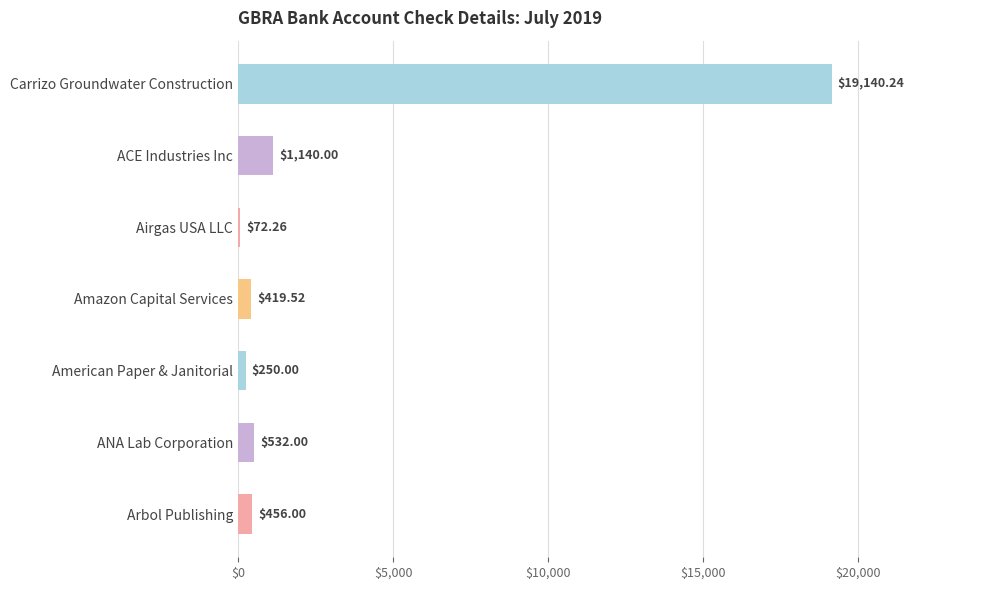

What is the label of the 2nd bar from the top?

ACE Industries Inc